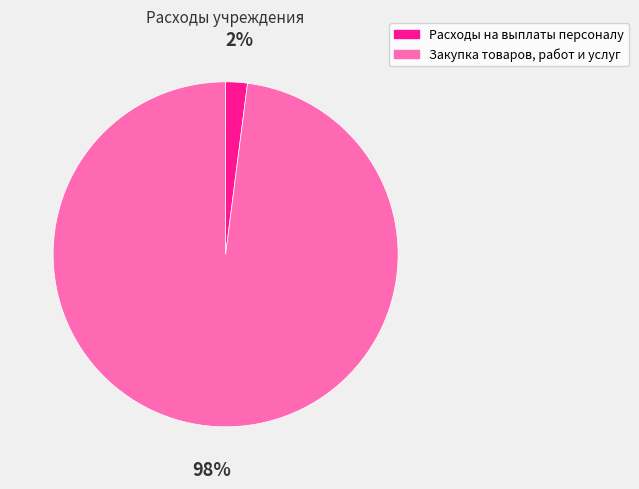

Is the sum of Расходы на выплаты персоналу and Закупка товаров, работ и услуг greater than half?

Yes